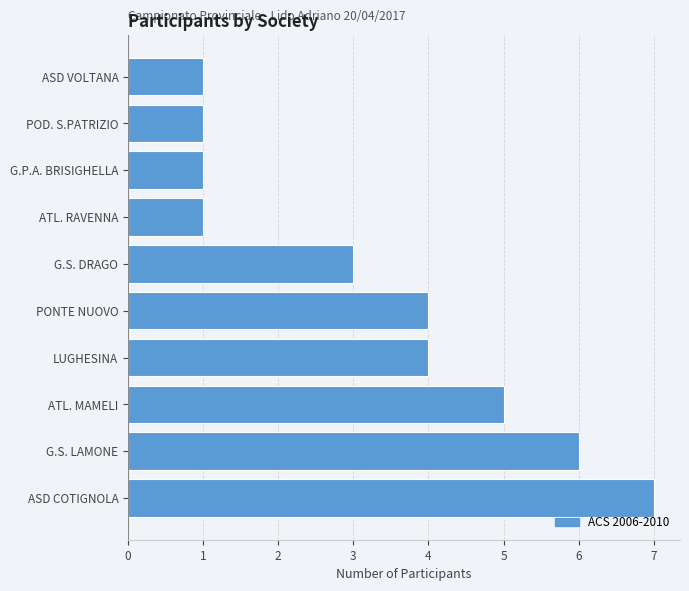

The value at ATL. MAMELI is 5. True or false?

True